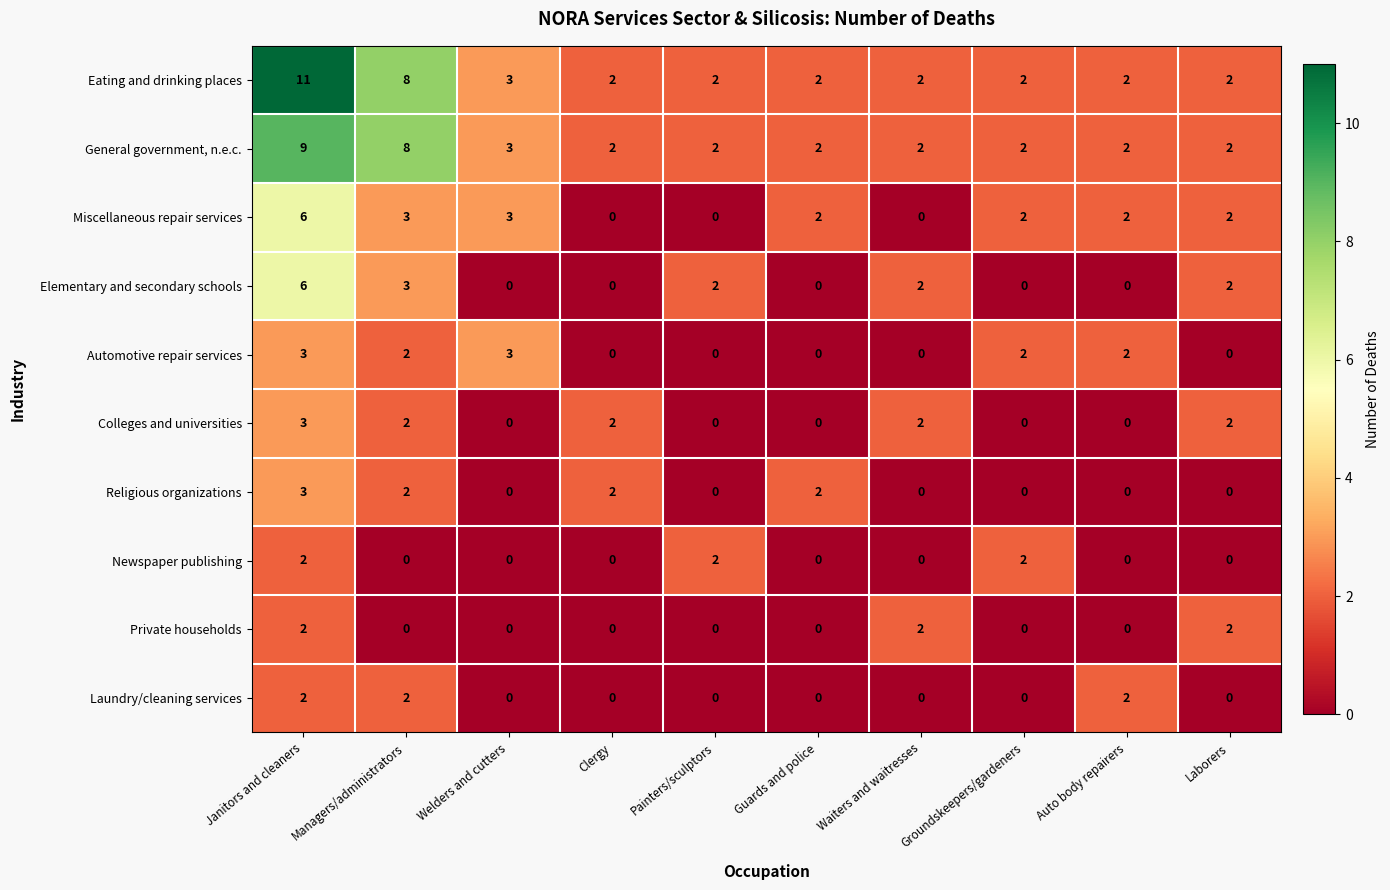

Count the Laundry/cleaning services values in the range 0 to 2.

10